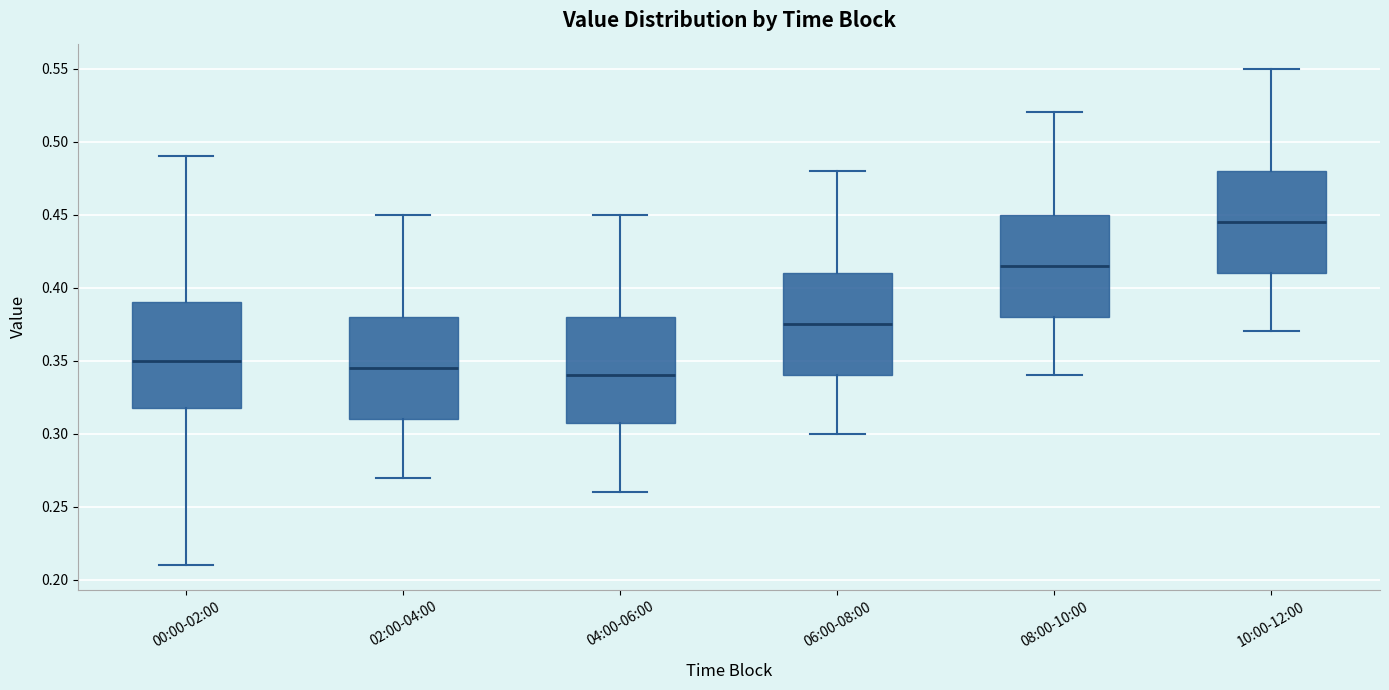

Where is the upper edge of the box for 08:00-10:00 on the y-axis? The values are not printed on the chart, so give them approximately, as read against the axis.

0.450